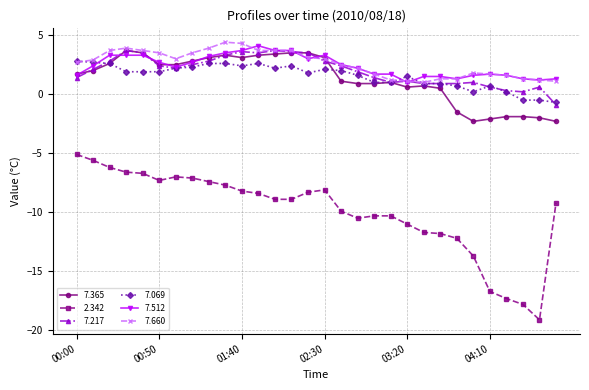

What is the value of the 7.660 point at the 19th from the left?

1.7